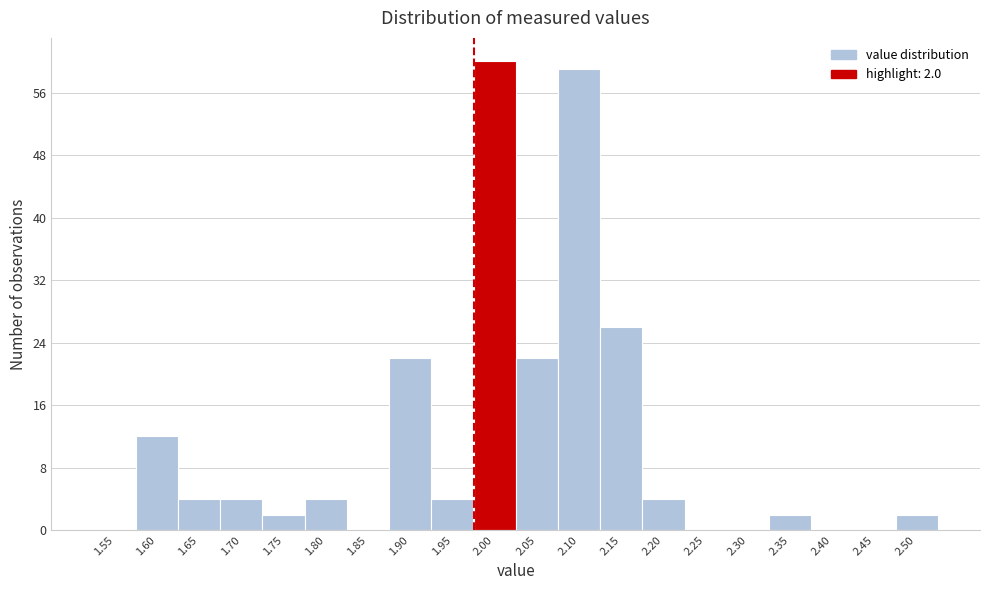

Reading left to right, extract all data points from this chart.

1.55=0	1.60=12	1.65=4	1.70=4	1.75=2	1.80=4	1.85=0	1.90=22	1.95=4	2.00=60	2.05=22	2.10=59	2.15=26	2.20=4	2.25=0	2.30=0	2.35=2	2.40=0	2.45=0	2.50=2